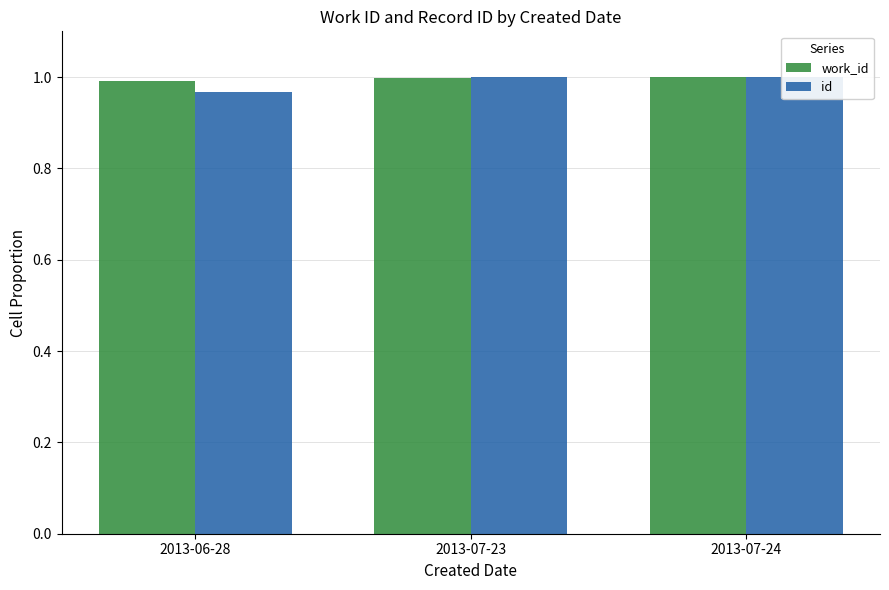

What is the value of the work_id bar at the 2nd from the left?

1.0